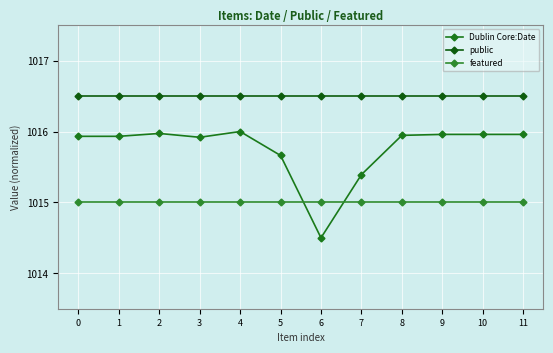

What is the sum of all Dublin Core:Date values?

12189.1